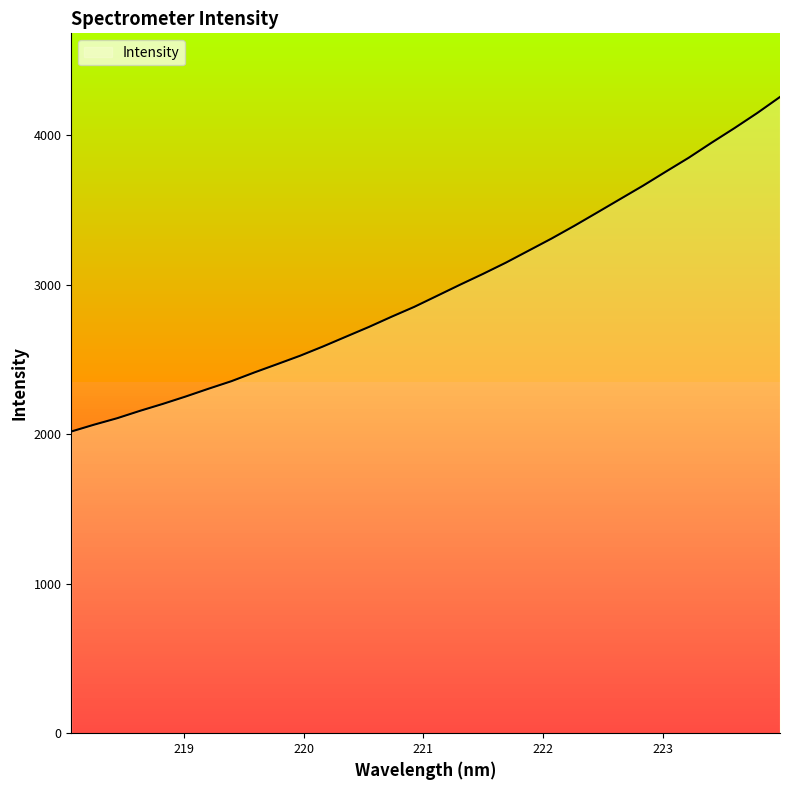

True or false: the data shows 1287.7 at 219.0156.

False